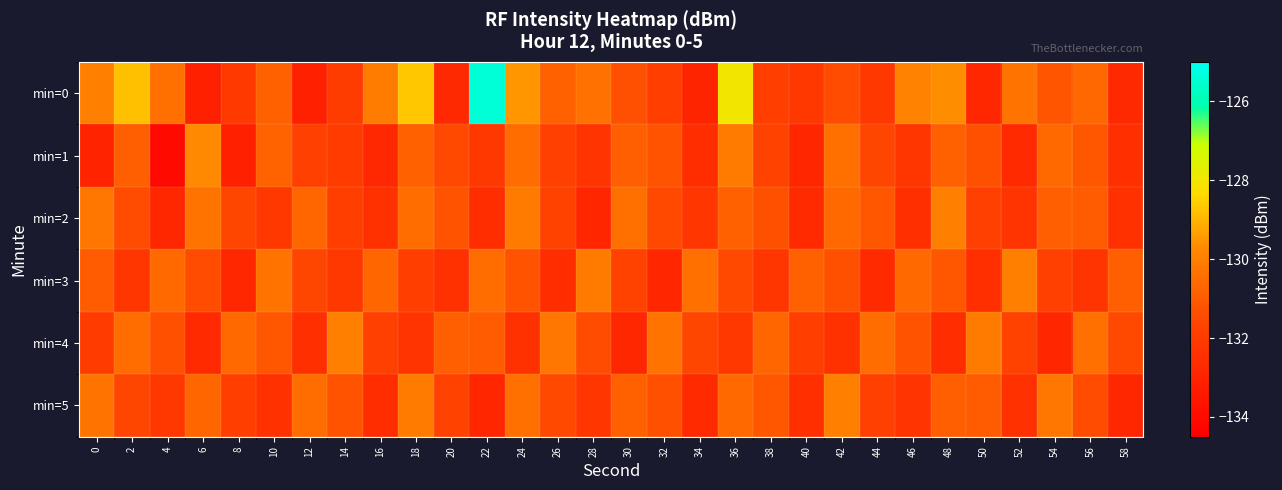

At how many categories does at least one series exceed -130?

9